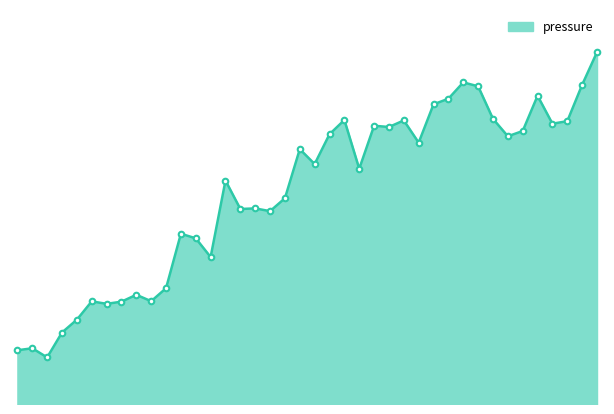

What is the greatest value displayed?

100403.8